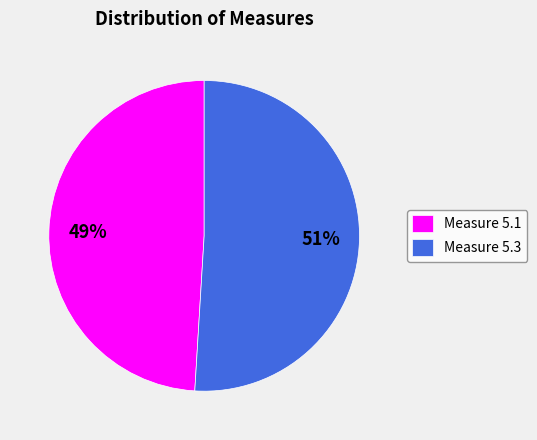

To the nearest percent, what is the difference between the largest and smallest slice percentages?

2%